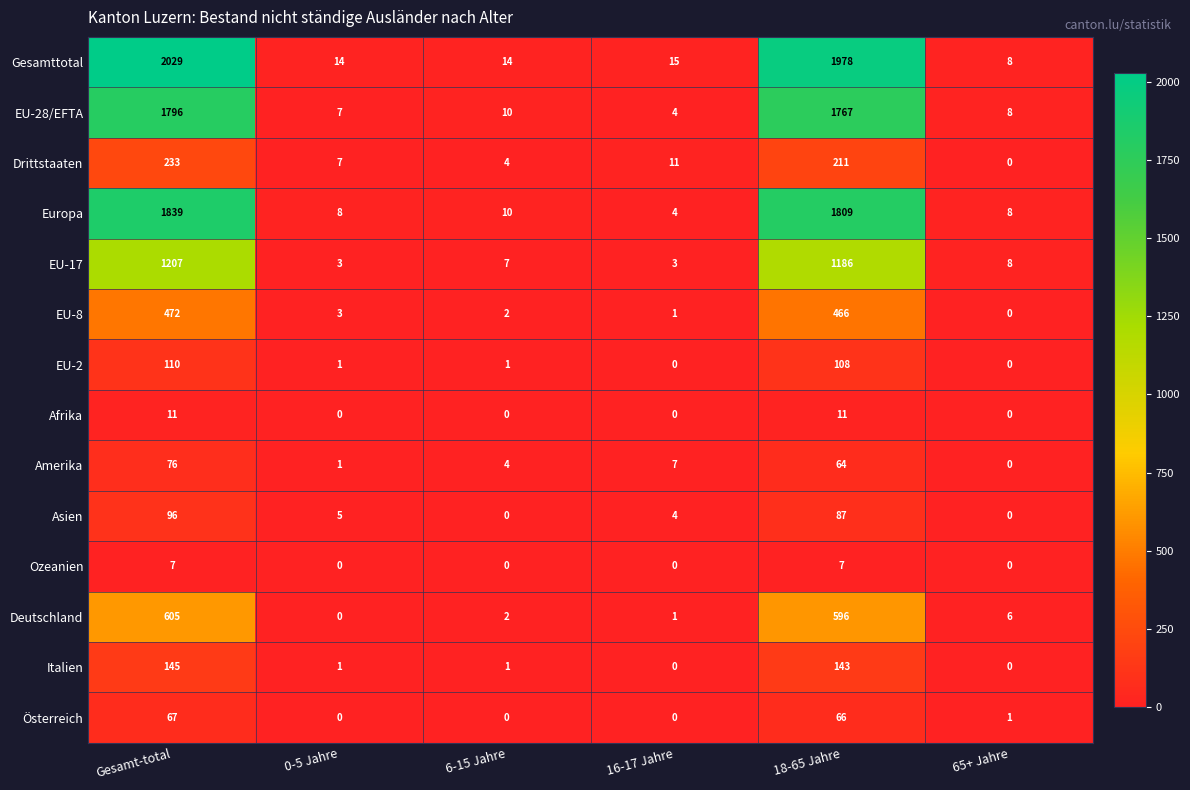

What is the greatest value displayed?

2029